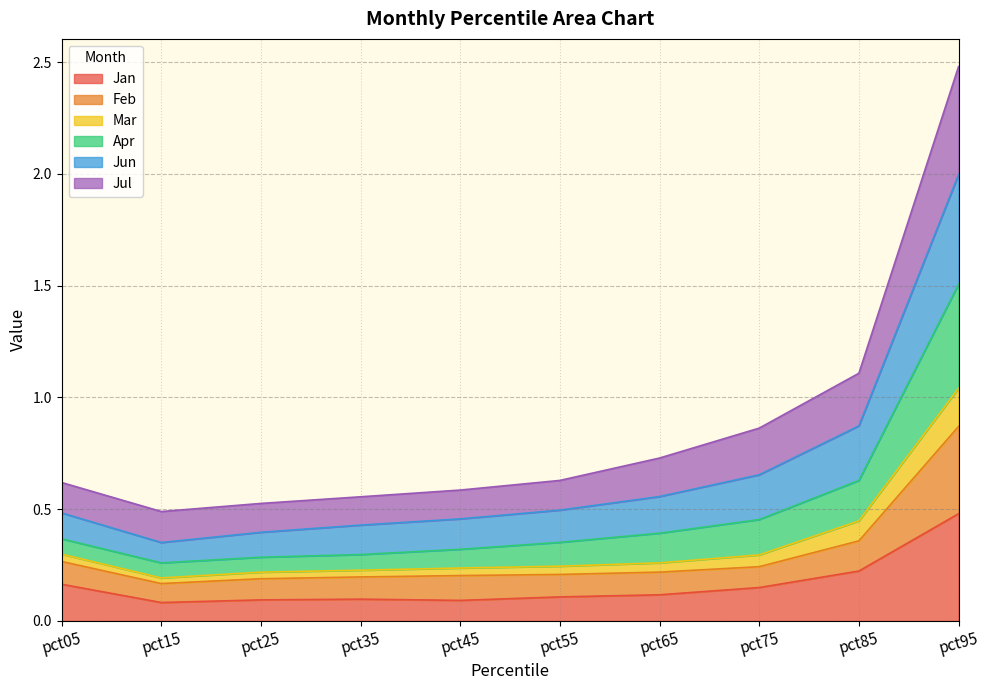

How many categories are shown in the chart?

10